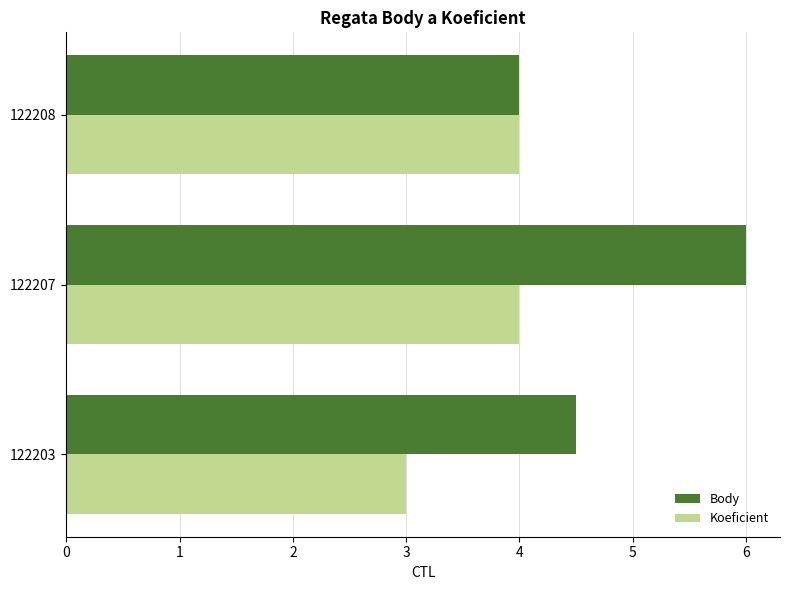

Between 122203 and 122207, which series saw the biggest shift?

Body